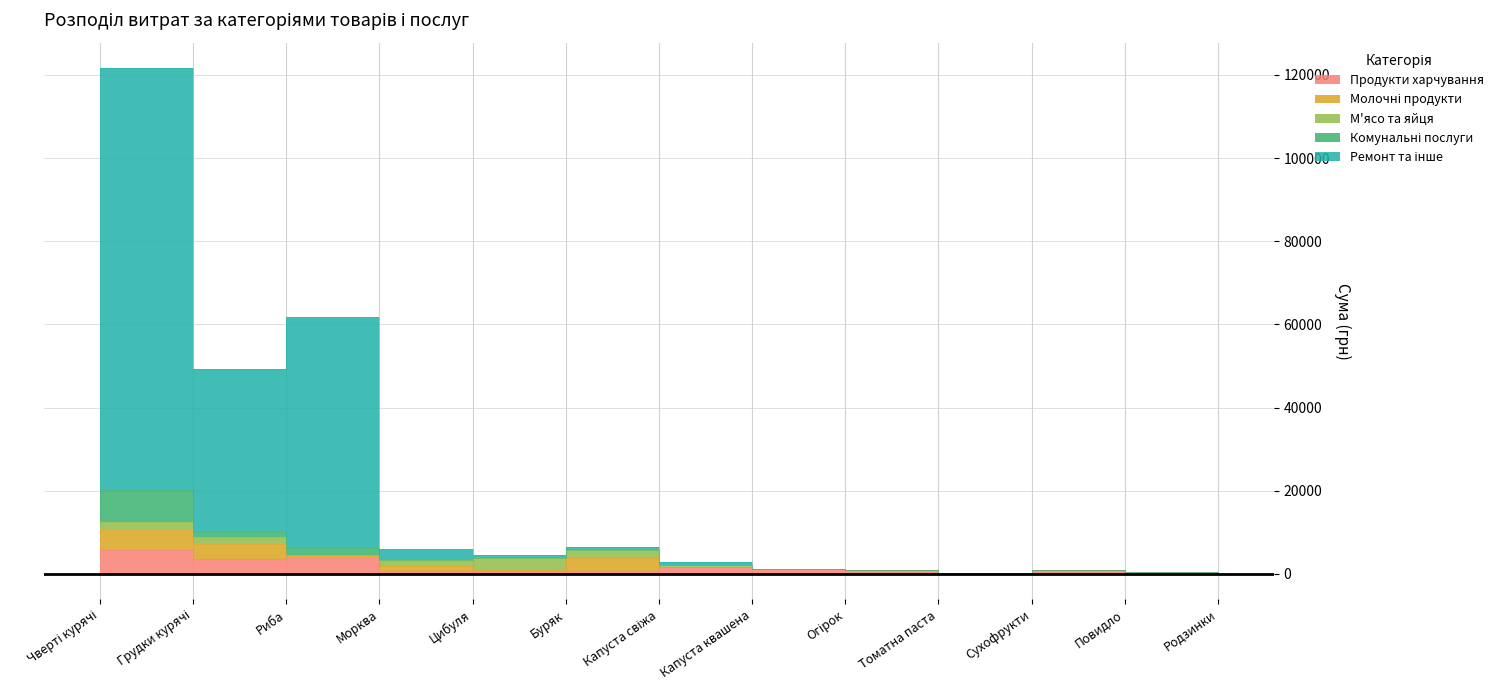

True or false: Молочні продукти and Продукти харчування cross at least once.

True